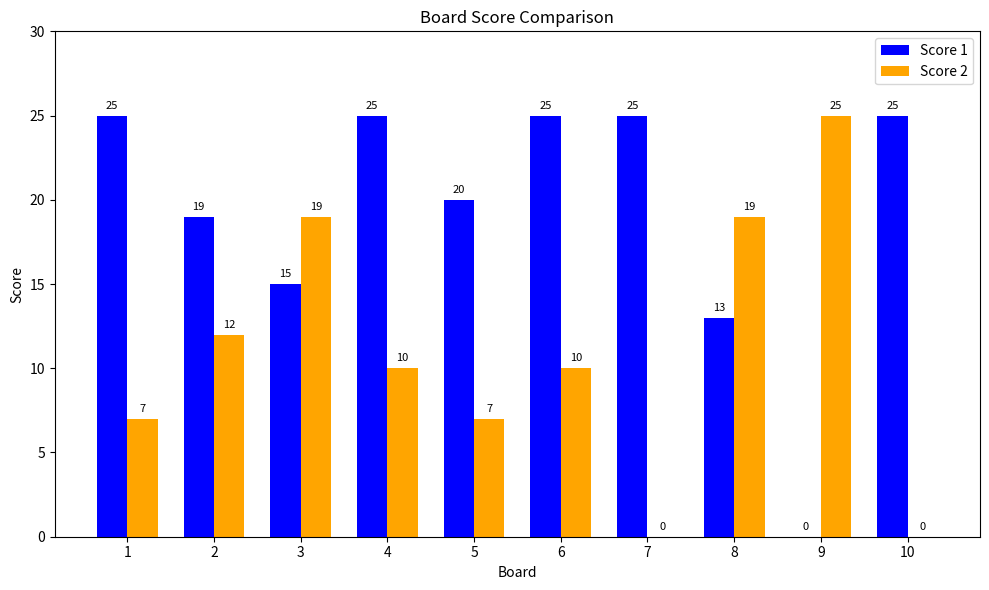

Reading left to right, extract all data points from this chart.

Score 1: 25	19	15	25	20	25	25	13	0	25
Score 2: 7	12	19	10	7	10	0	19	25	0